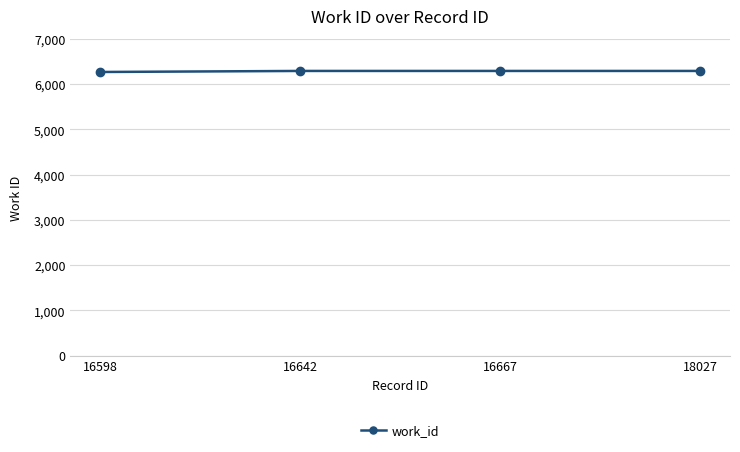

Is this an area chart (filled region under the line)?

No